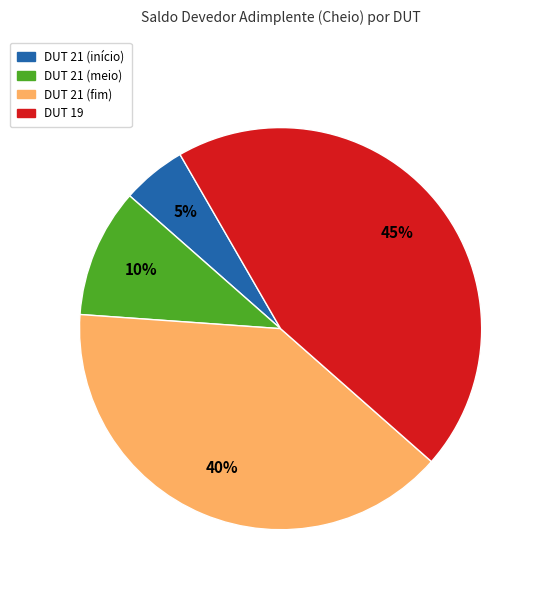

How many segments does this pie chart have?

4